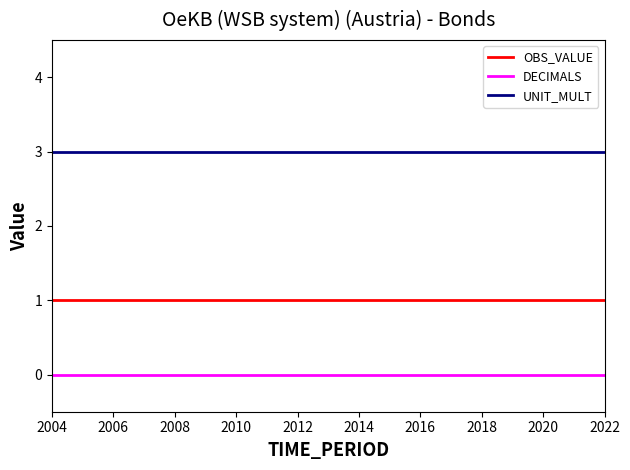

True or false: OBS_VALUE and DECIMALS intersect in this chart.

False